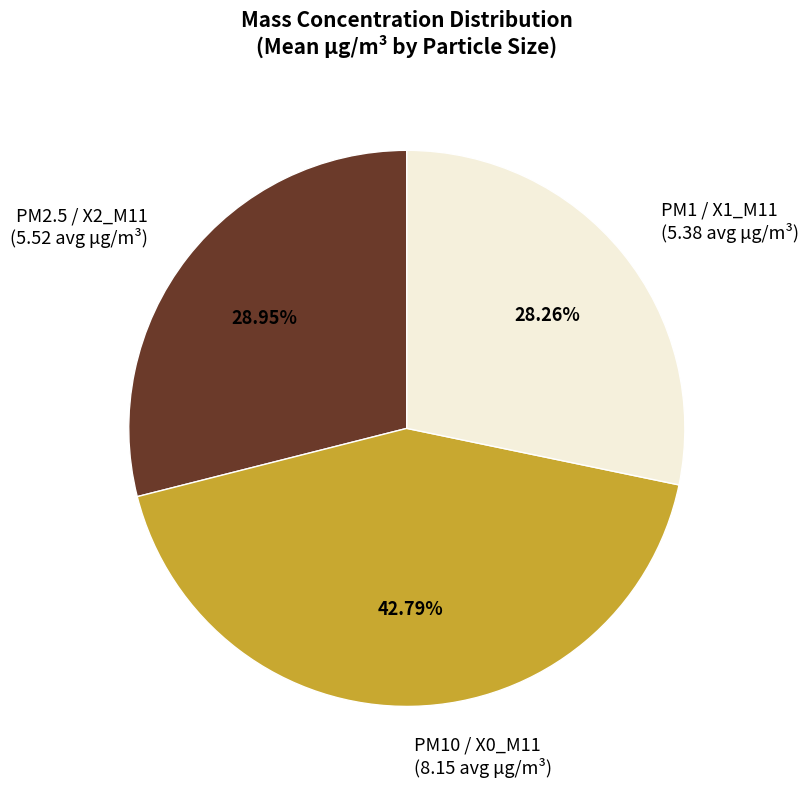

How many slices are in this pie chart?

3